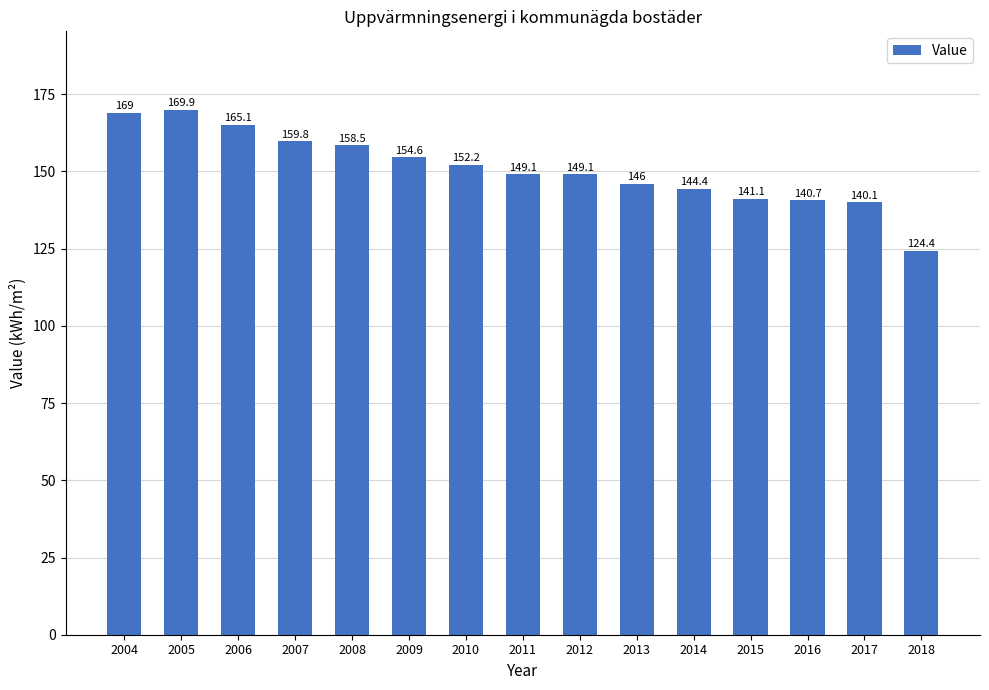

True or false: the data shows 149.1 at 2011.

True